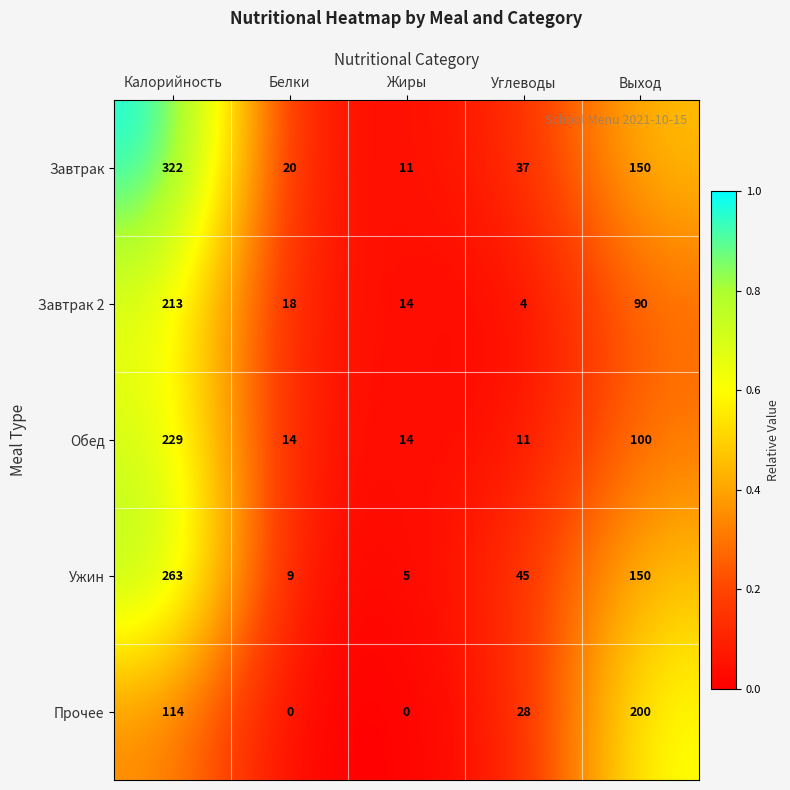

List the series in order of their peak value, lowest first.

Прочее, Завтрак 2, Обед, Ужин, Завтрак